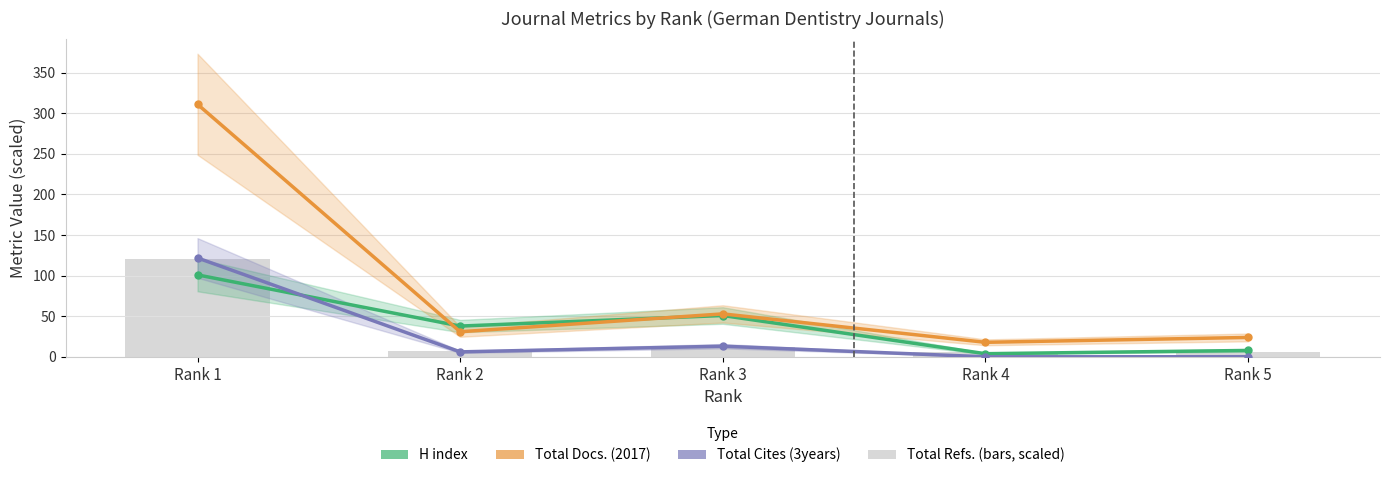

The value of Total Cites (3years) at Rank 5 is 0.4. True or false?

False